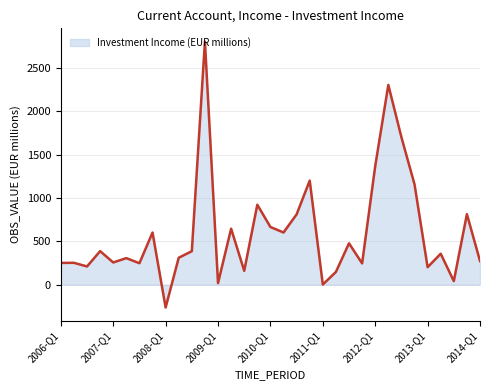

What is the minimum value shown in the chart?

-262.8